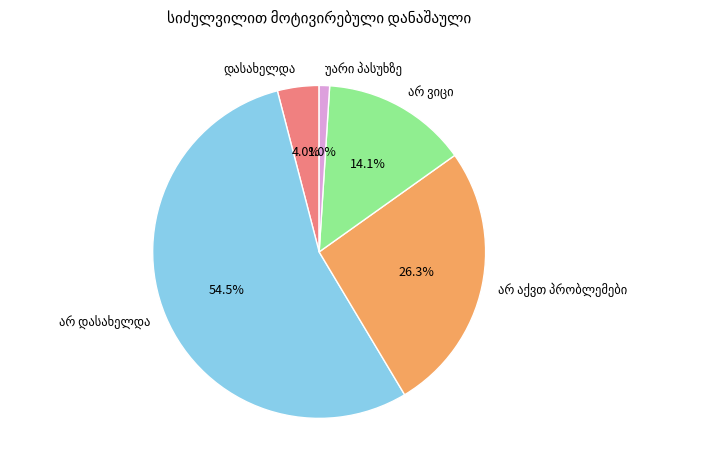

Is there a majority slice in this chart?

Yes